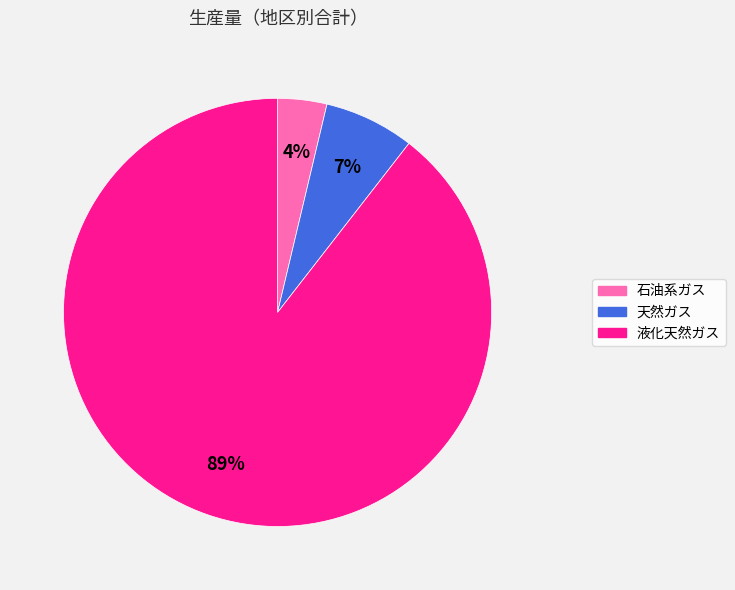

To the nearest percent, what is the average slice percentage?

33%